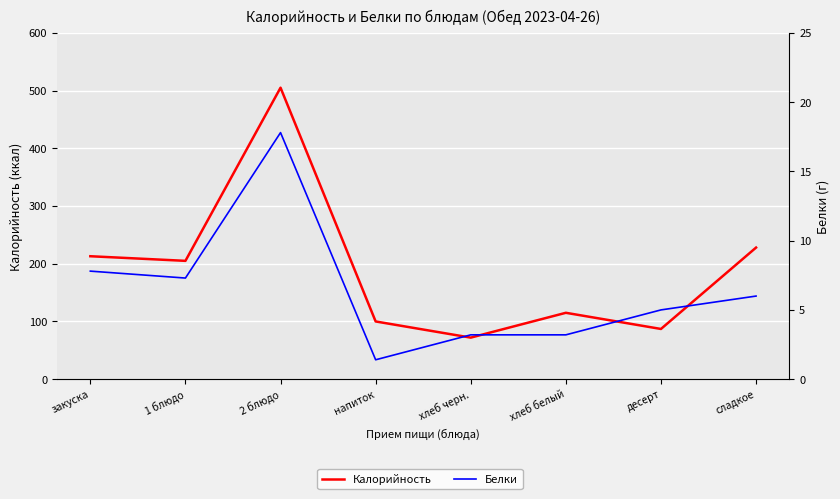

What is the difference between the maximum and minimum values in the Калорийность series?

433.0